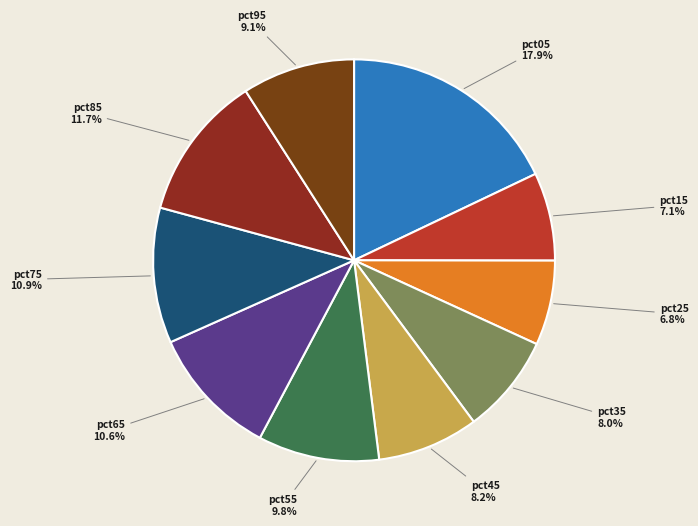

Approximately how many times larger is the value at pct55 compared to pct35?

1.2